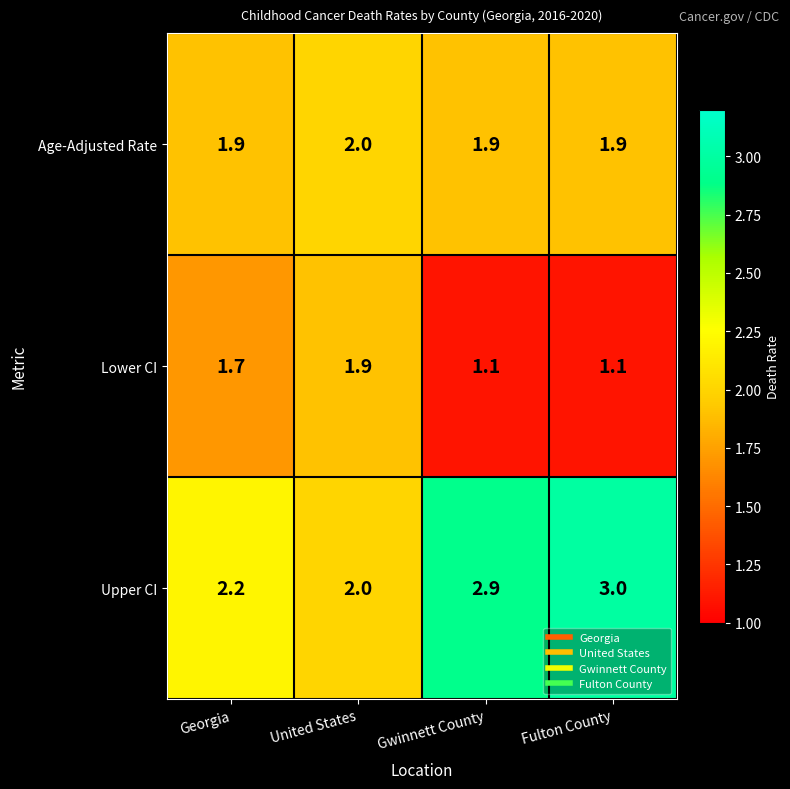

What is the difference between the maximum and minimum values in the Lower CI series?

0.8